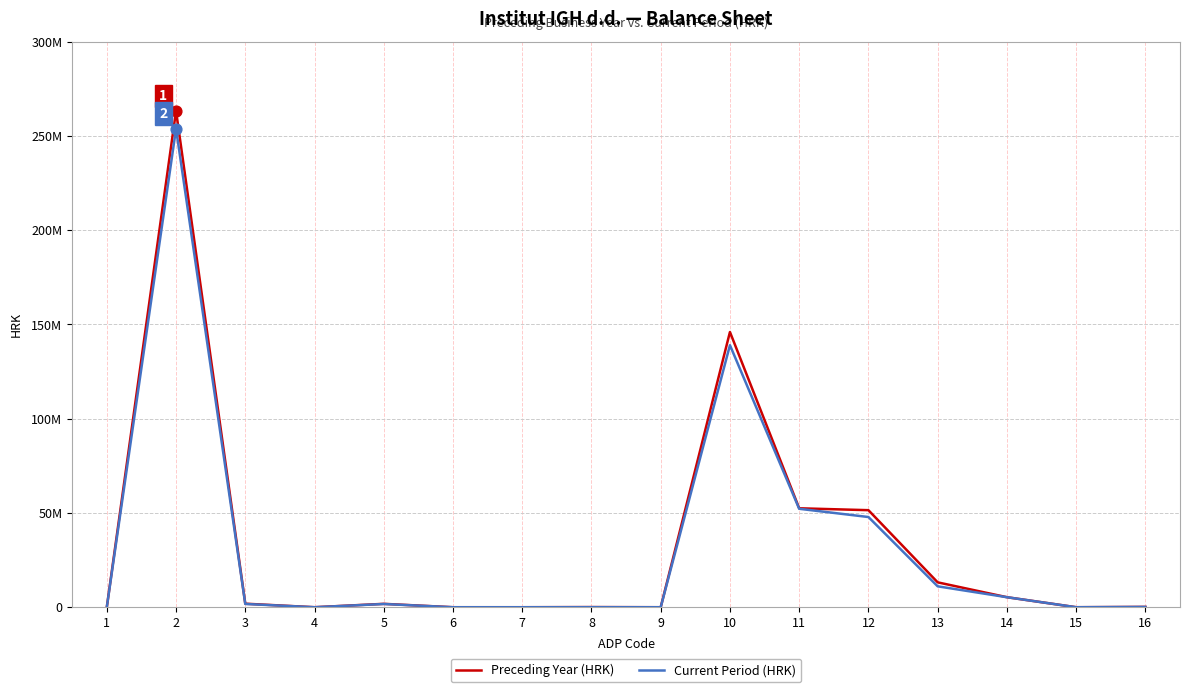

What are all the series names shown in the legend?

Preceding Year (HRK), Current Period (HRK)